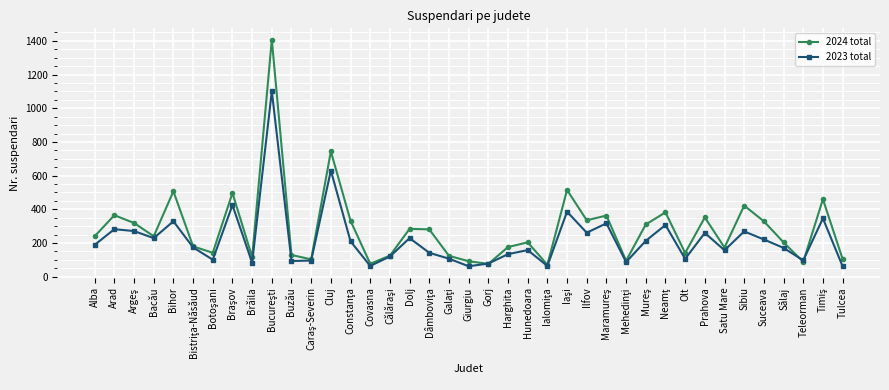

What is the minimum value for 2024 total?

71